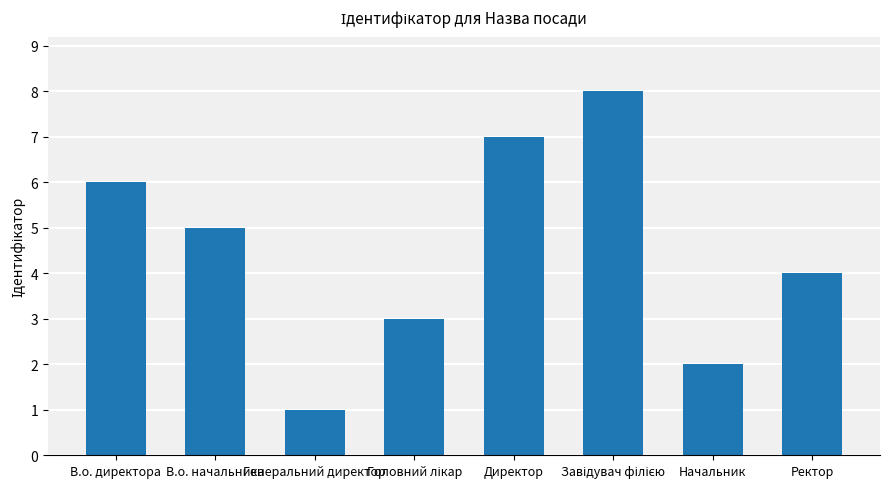

Between В.о. директора and Директор, which is larger?

Директор